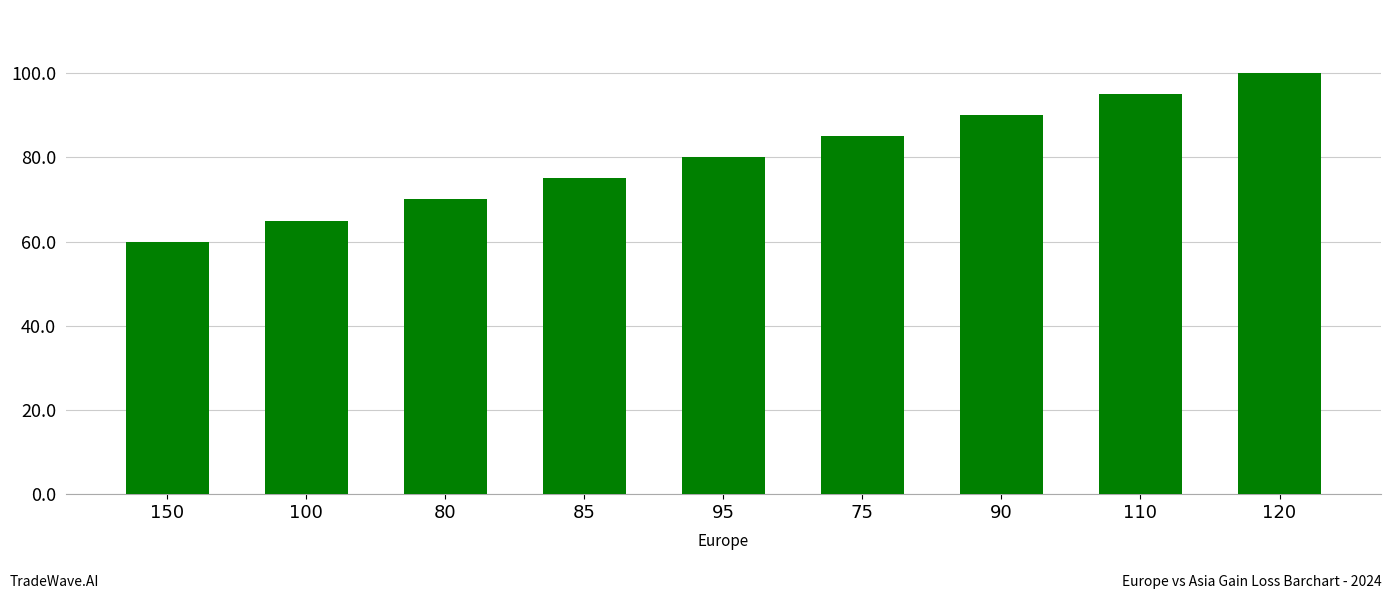

What is the label of the 9th bar from the right?

150